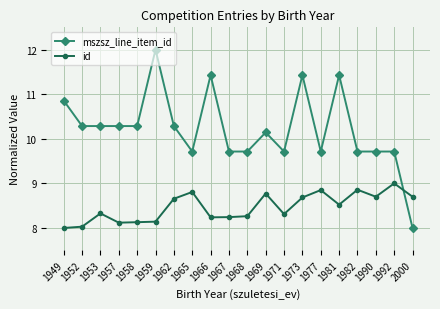

True or false: id and mszsz_line_item_id cross at least once.

True